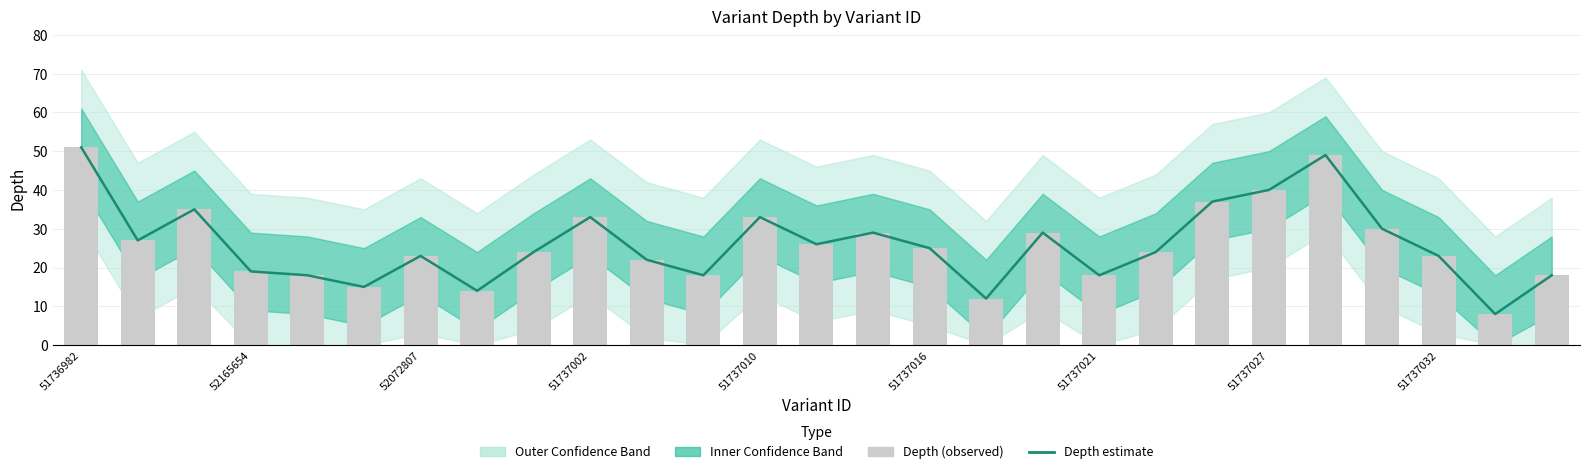

What is the total value across all series at 51737032?

48